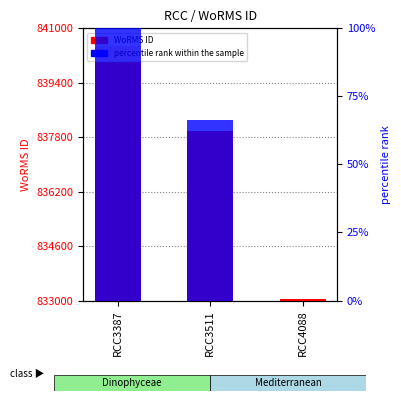

Reading left to right, transcribe all the data shown in this chart.

RCC3387=840495	RCC3511=837989	RCC4088=833052